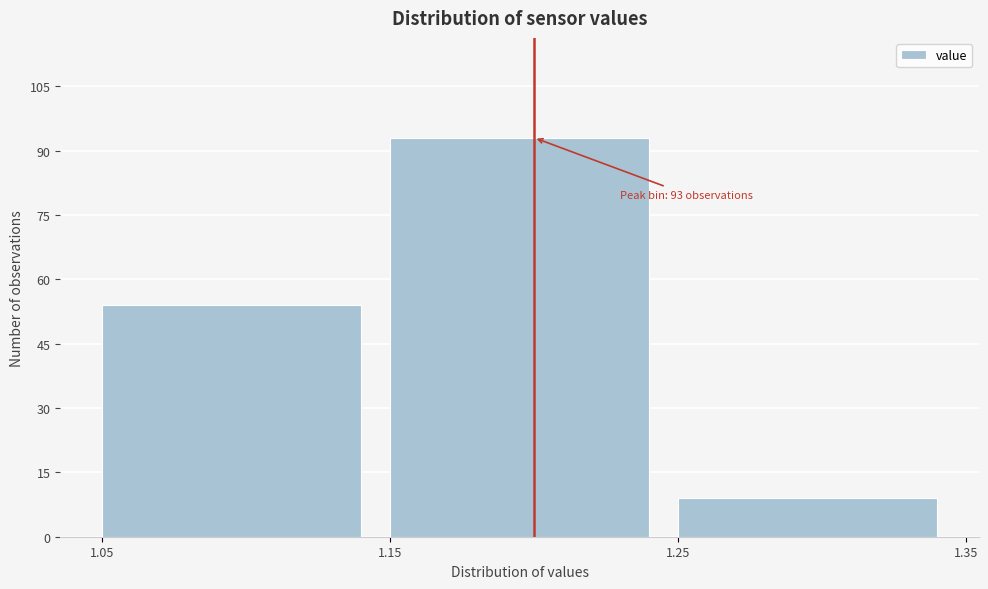

Which range on the x-axis has the tallest bar?

1.15 to 1.25